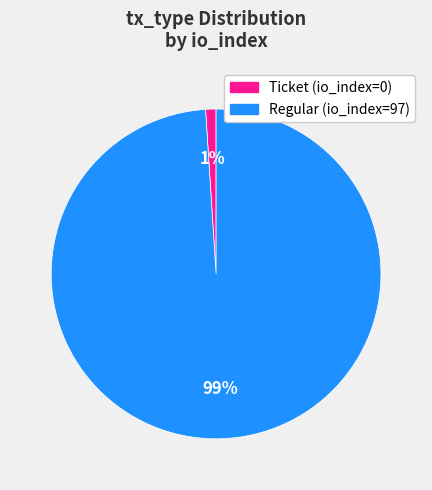

Which category has the biggest portion of the pie?

Regular (io_index=97)